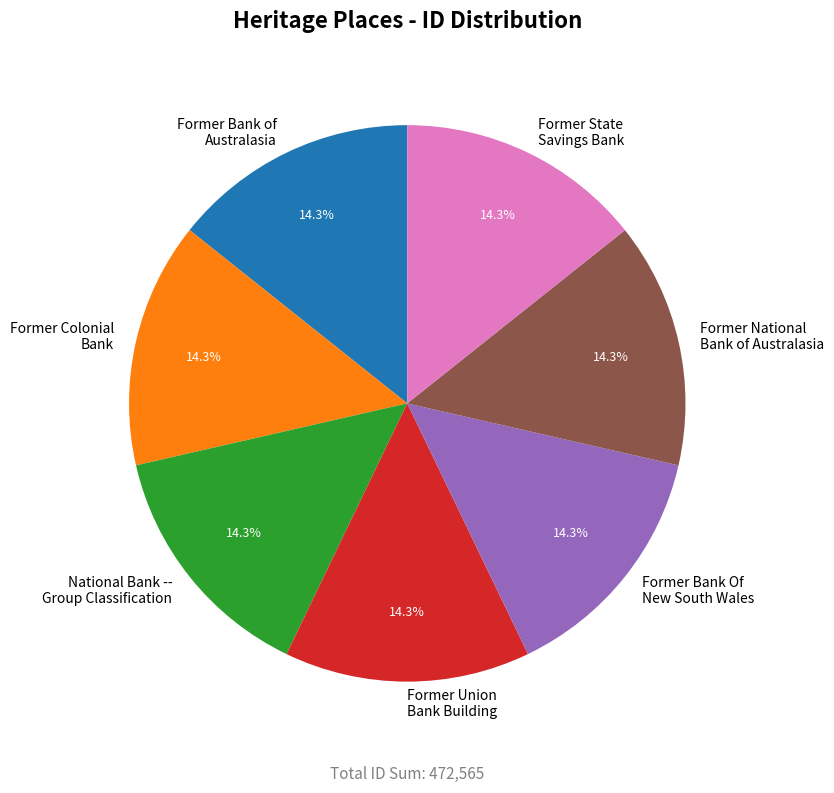

Does National Bank -- Group Classification account for over 50% of the chart?

No